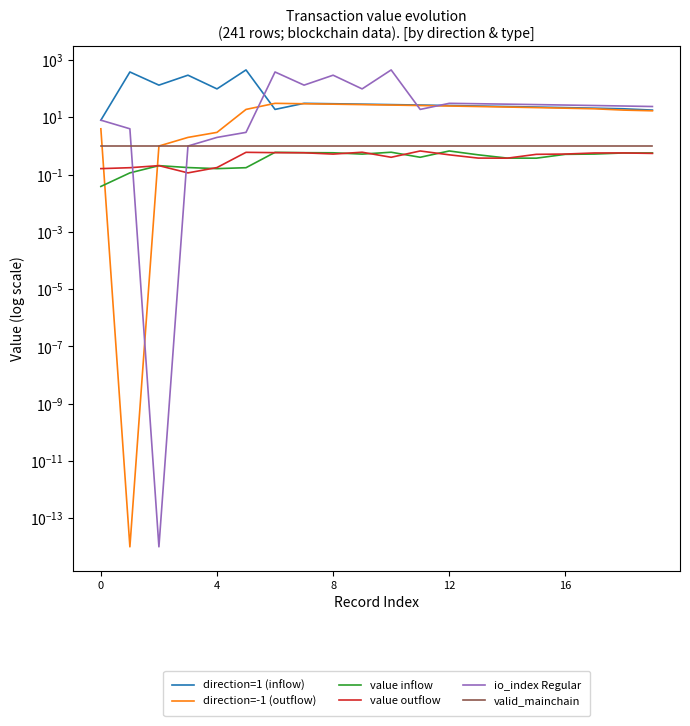

True or false: valid_mainchain and value inflow intersect in this chart.

False